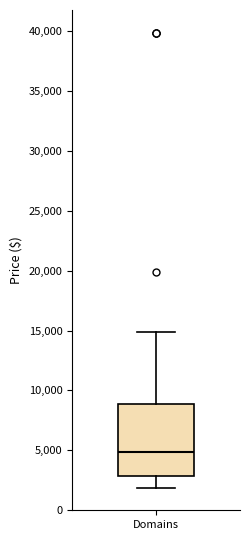

Transcribe this box plot: give where the median line is, the range the box spans, and where the two whiskers end, as read against the y-axis. The values are not printed on the chart, so give them approximately, as read against the axis.

median 5000, box 3000 to 9000, whiskers 2000 to 15000